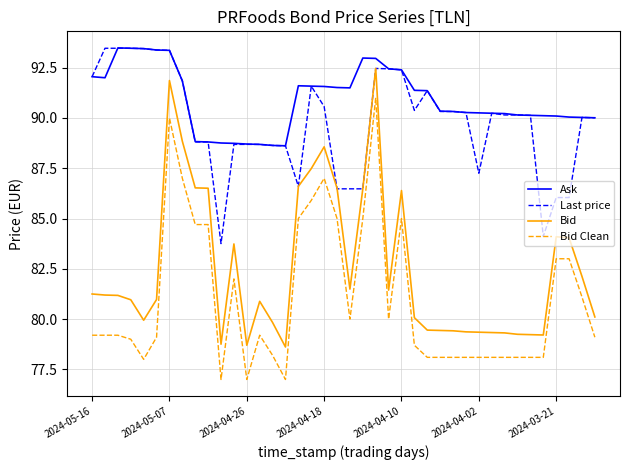

What is the smallest value displayed?

77.0